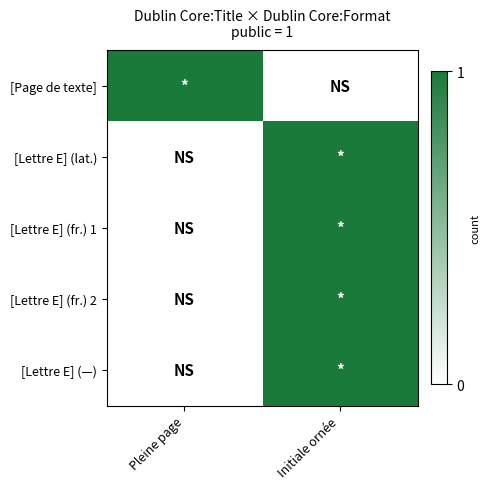

Between Pleine page and Initiale ornée, which series saw the biggest shift?

[Page de texte]